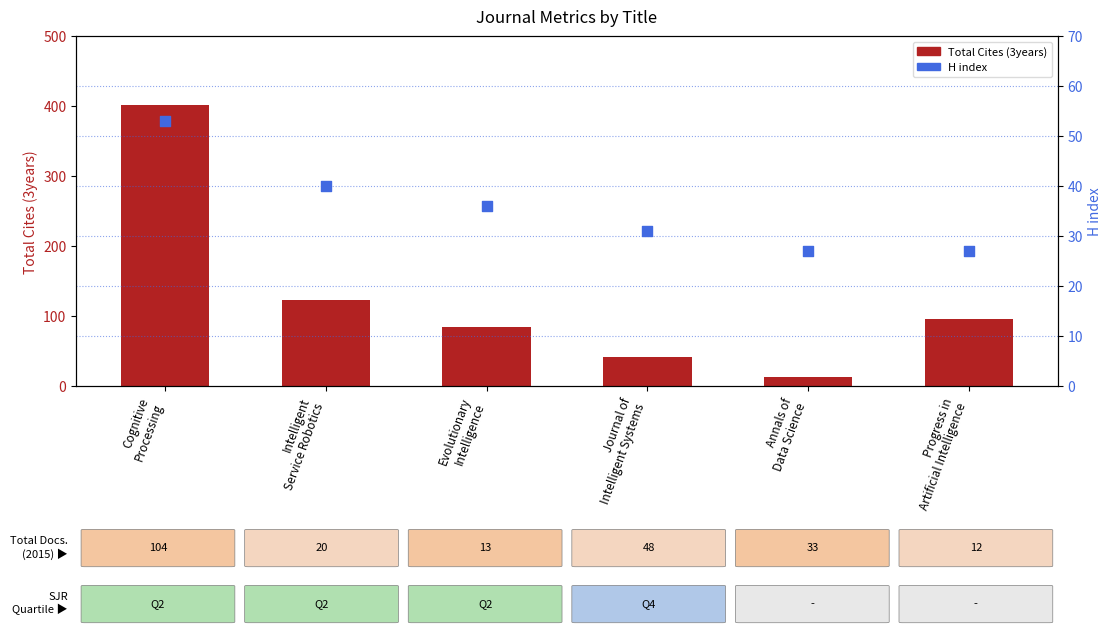

Which series reaches the maximum Y coordinate?

Total Cites (3years)